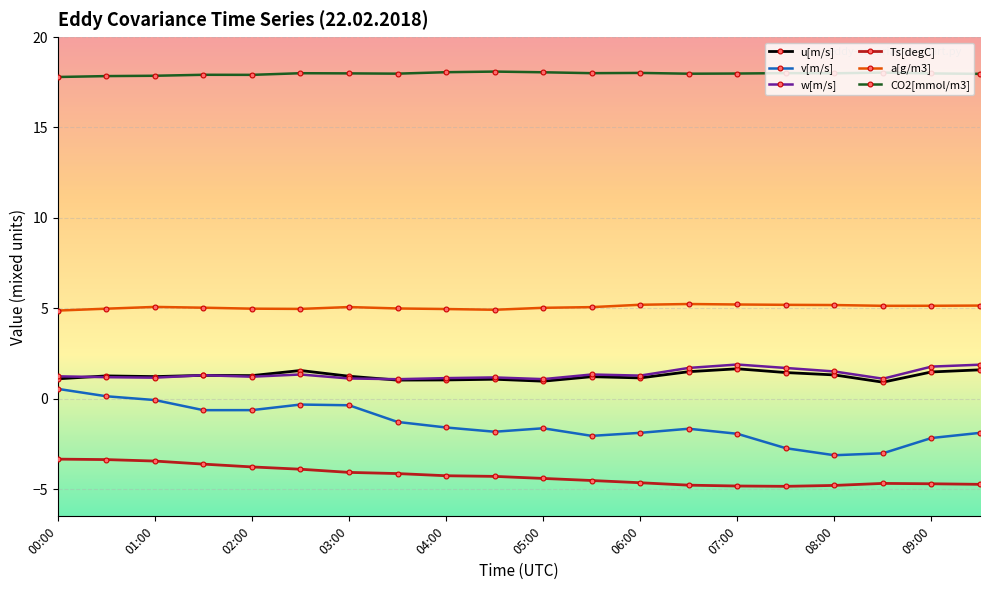

List the series in order of their peak value, highest first.

CO2[mmol/m3], a[g/m3], w[m/s], u[m/s], v[m/s], Ts[degC]